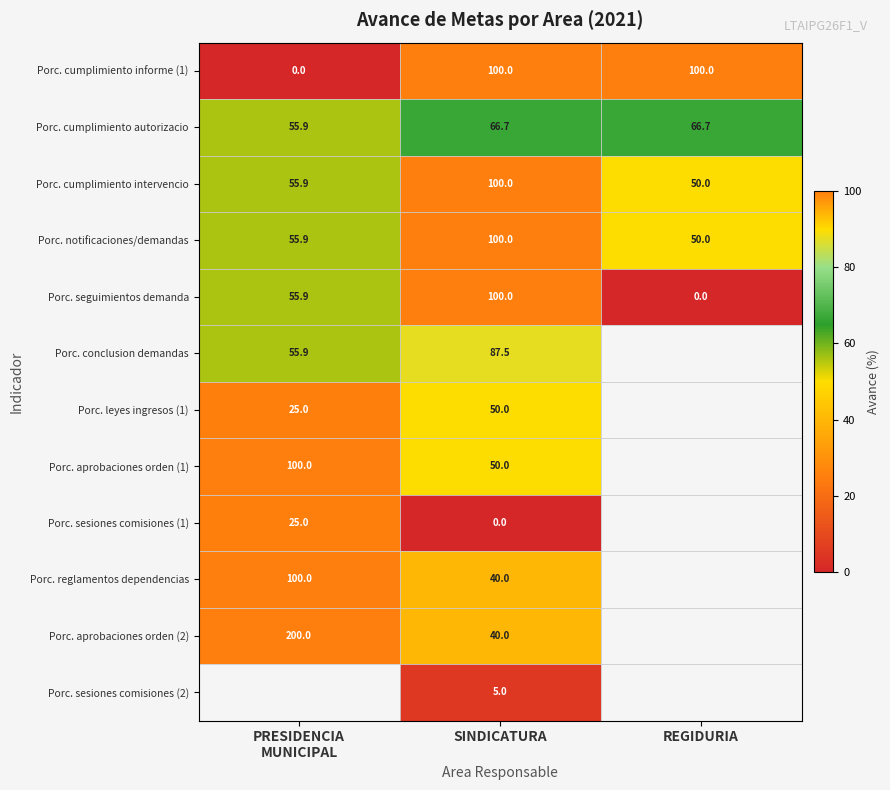

What is the difference between the highest and lowest values at SINDICATURA?

100.0